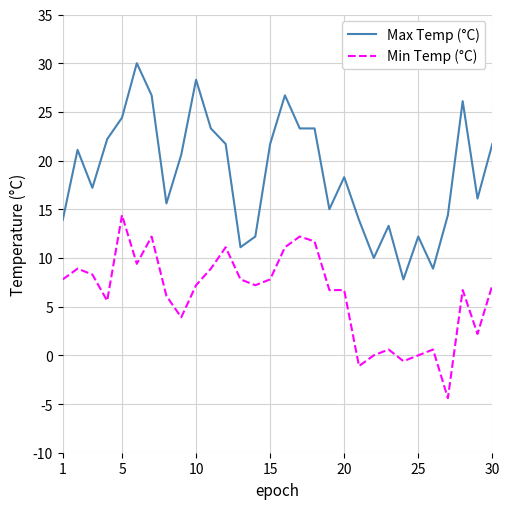

True or false: Min Temp (°C) and Max Temp (°C) intersect in this chart.

False